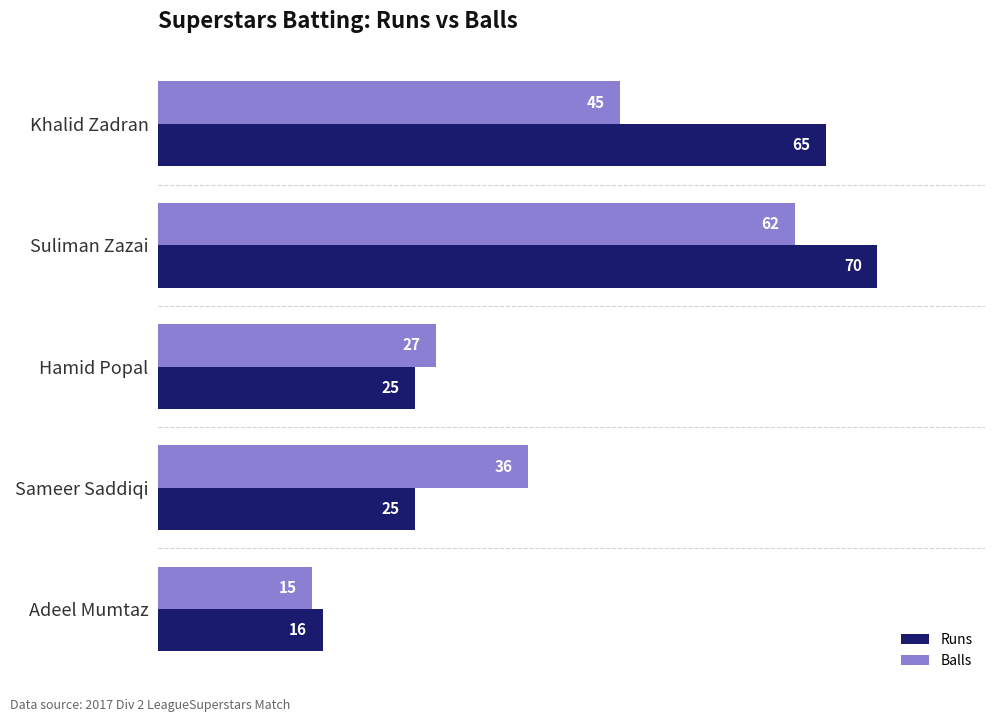

How many values in the Balls series are below 36?

2